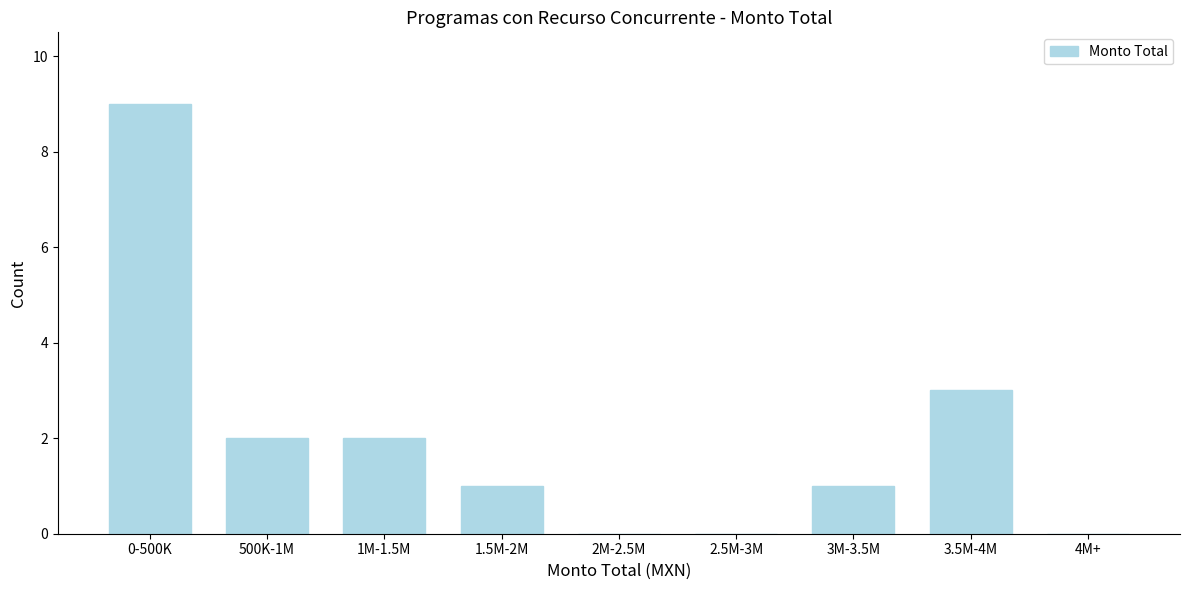

Reading right to left, what are all the values shown in this chart?

4M+=0	3.5M-4M=3	3M-3.5M=1	2.5M-3M=0	2M-2.5M=0	1.5M-2M=1	1M-1.5M=2	500K-1M=2	0-500K=9